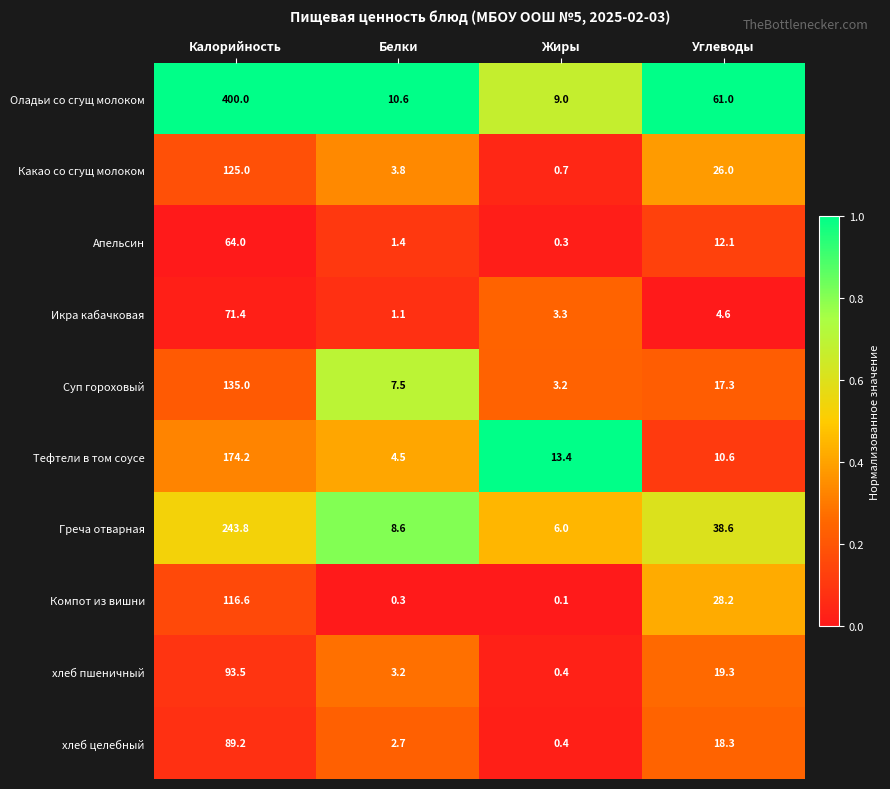

The Апельсин series shows 16.5 at Углеводы. True or false?

False